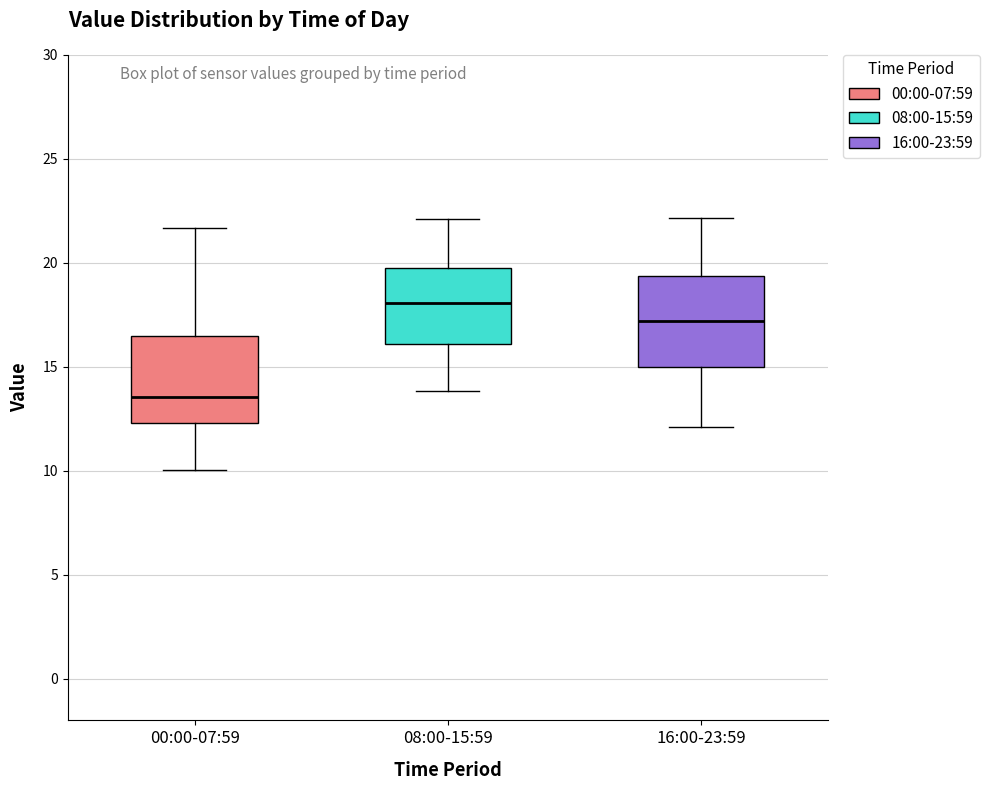

Reading left to right, transcribe this box plot: for each box, give where its median line is, the range the box spans, and where its two whiskers end, as read against the y-axis. The values are not printed on the chart, so give them approximately, as read against the axis.

00:00-07:59: median 13.5, box 12.5 to 16.5, whiskers 10.0 to 21.5
08:00-15:59: median 18.0, box 16.0 to 20.0, whiskers 14.0 to 22.0
16:00-23:59: median 17.0, box 15.0 to 19.5, whiskers 12.0 to 22.0